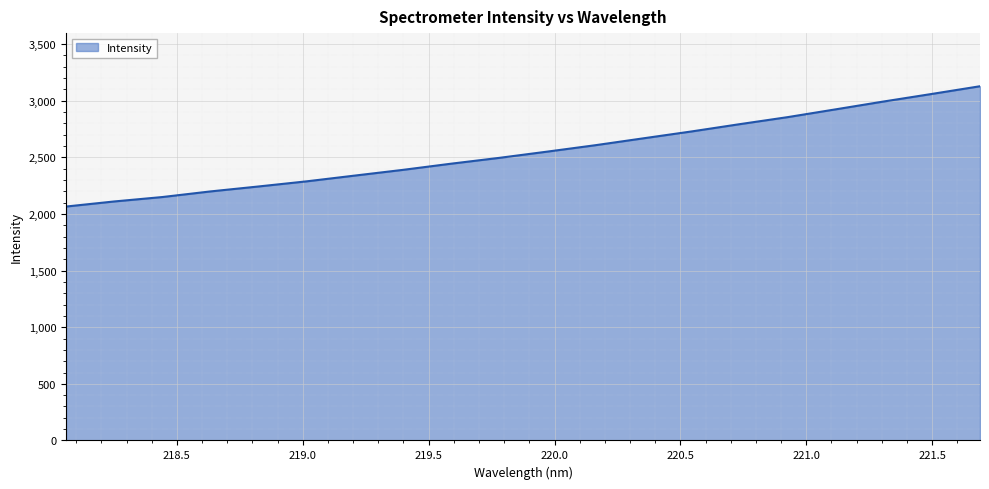

What is the maximum value shown in the chart?

3127.4